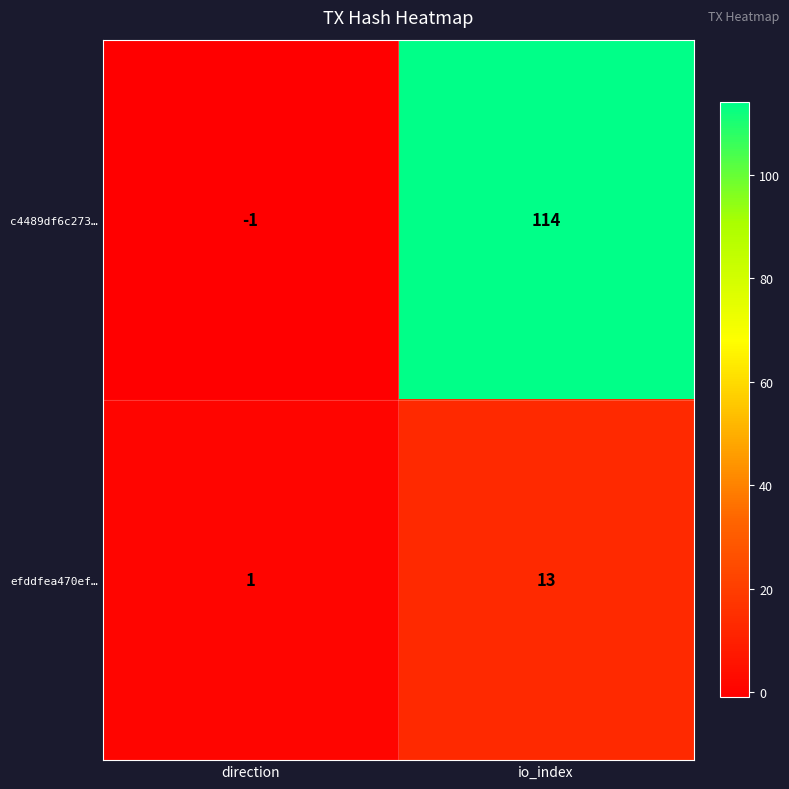

Which category has the highest value across all series?

io_index